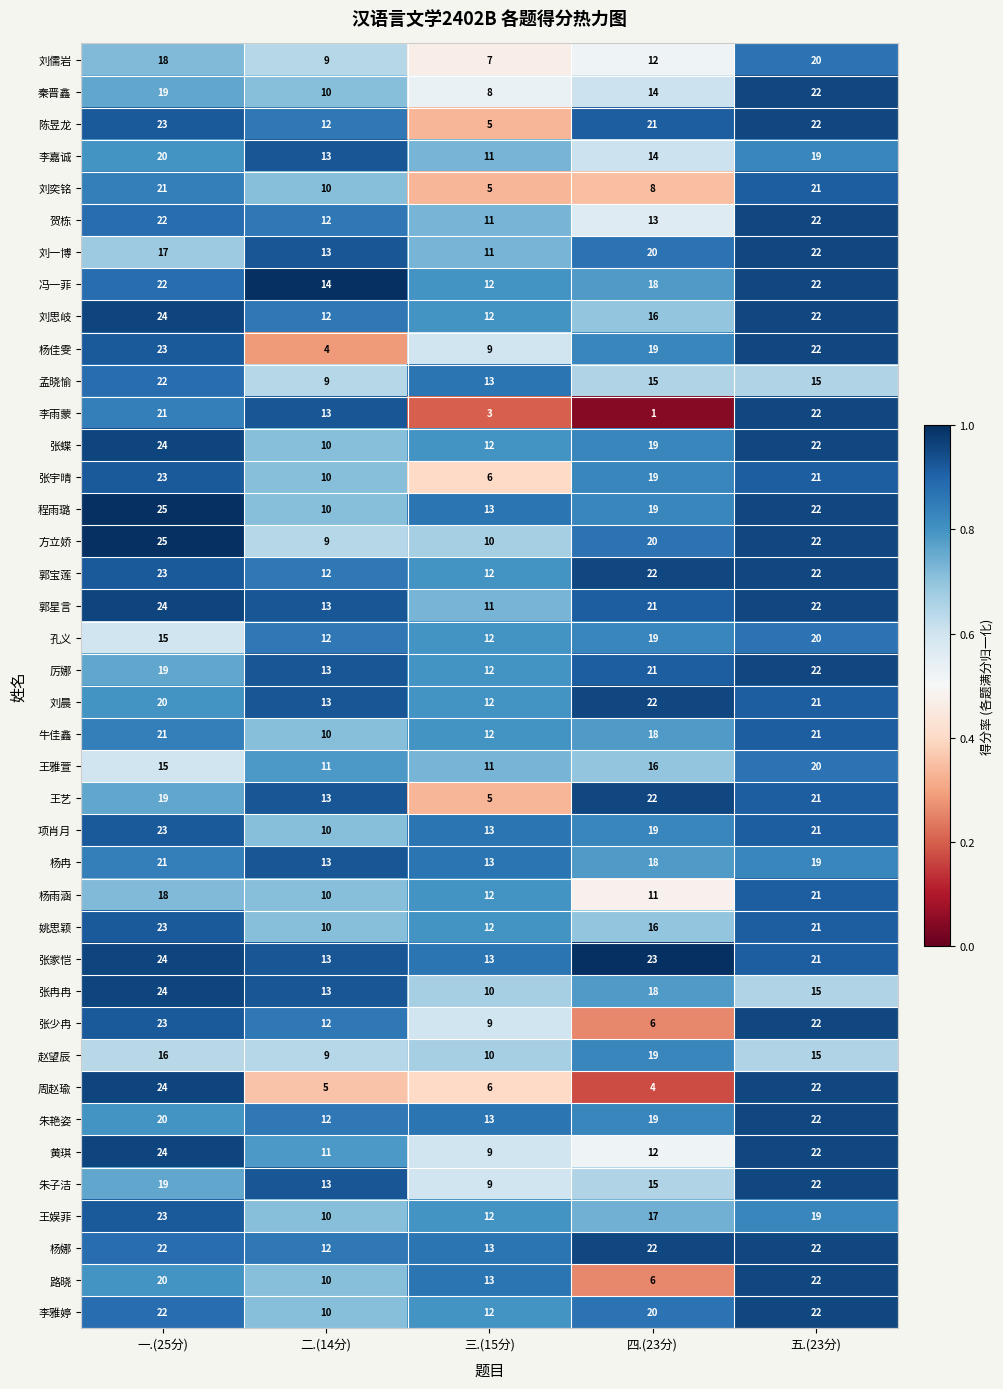

How many distinct data groups are displayed?

40